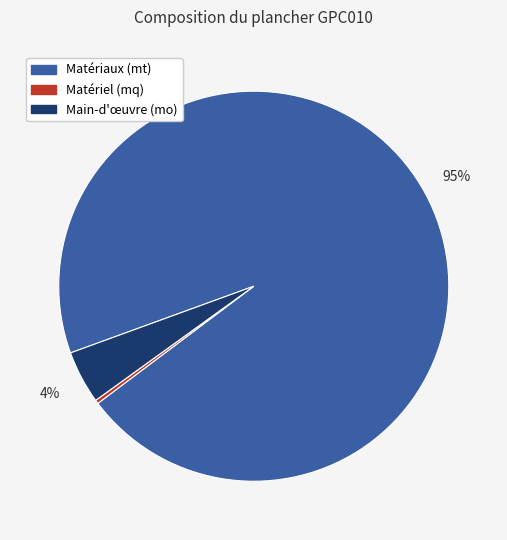

To the nearest percent, what is the average slice percentage?

33%